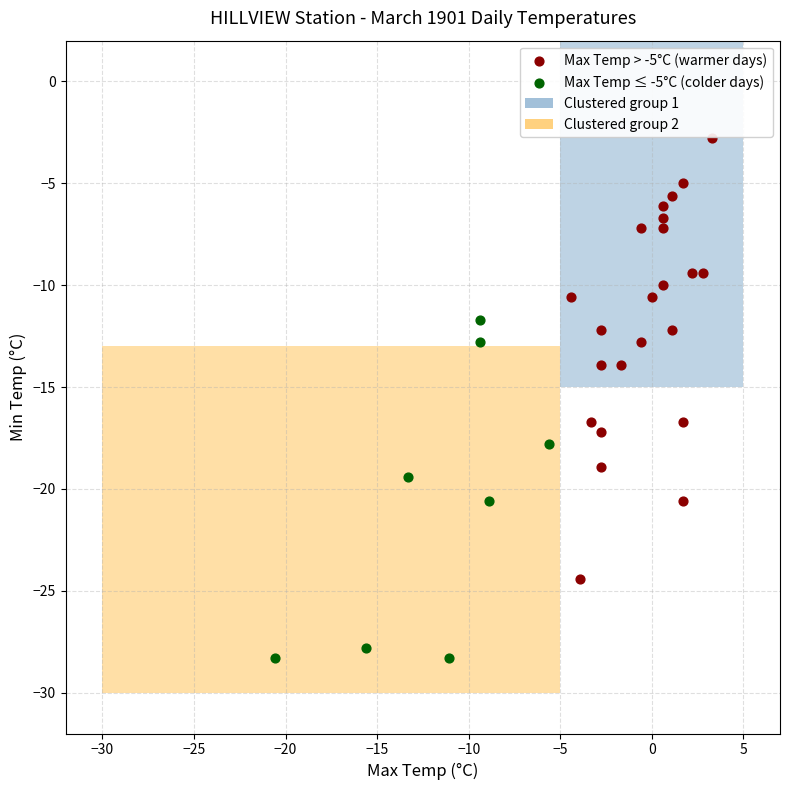

Which series reaches the minimum Y coordinate?

Max Temp ≤ -5°C (colder days)